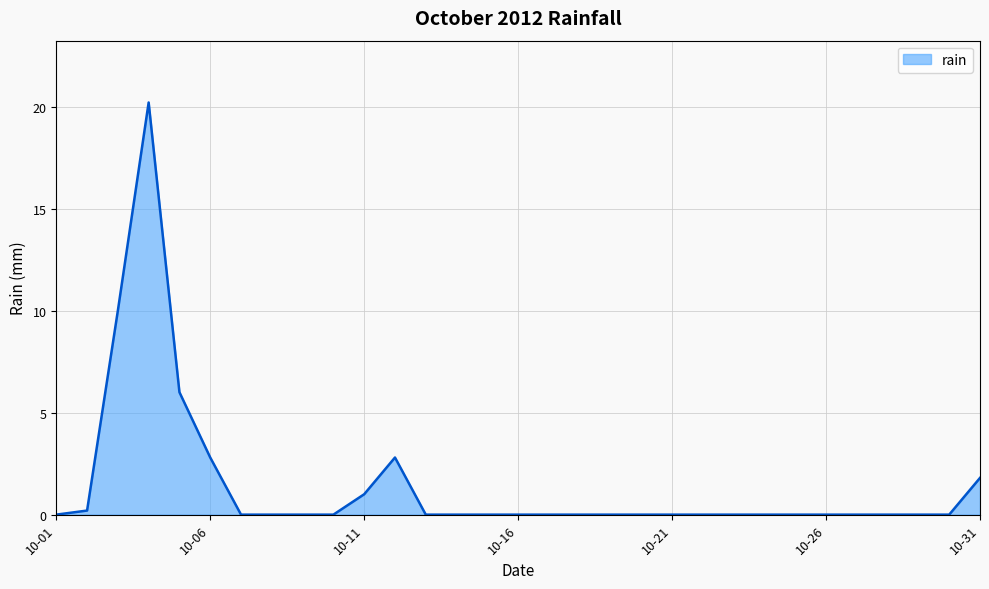

What is the sum of all values?

44.8